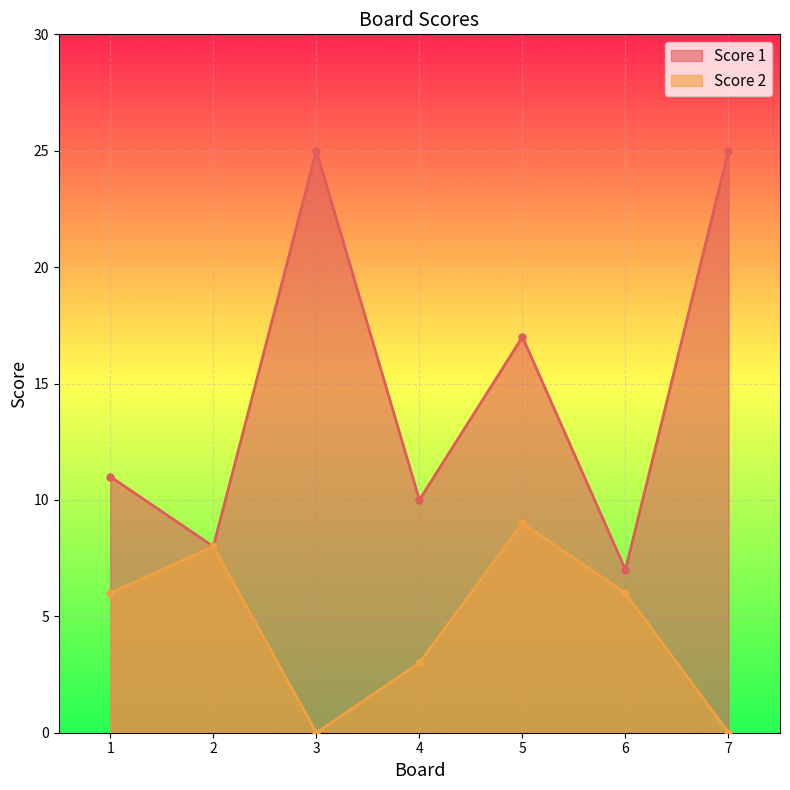

Which series has the largest range (max minus min)?

Score 1